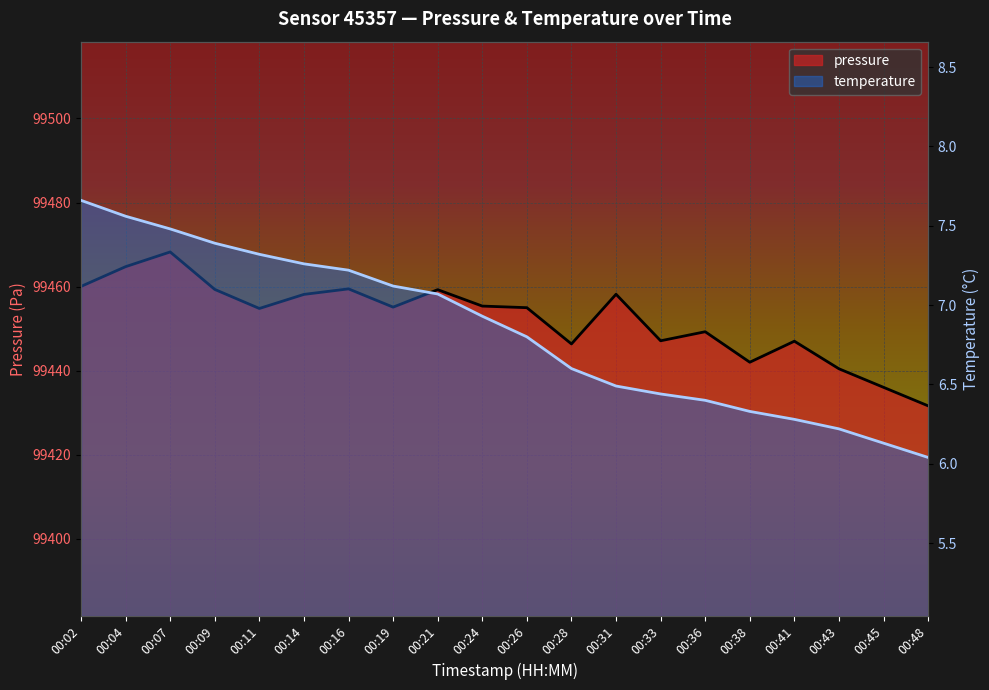

At how many categories does at least one series exceed 50381?

20